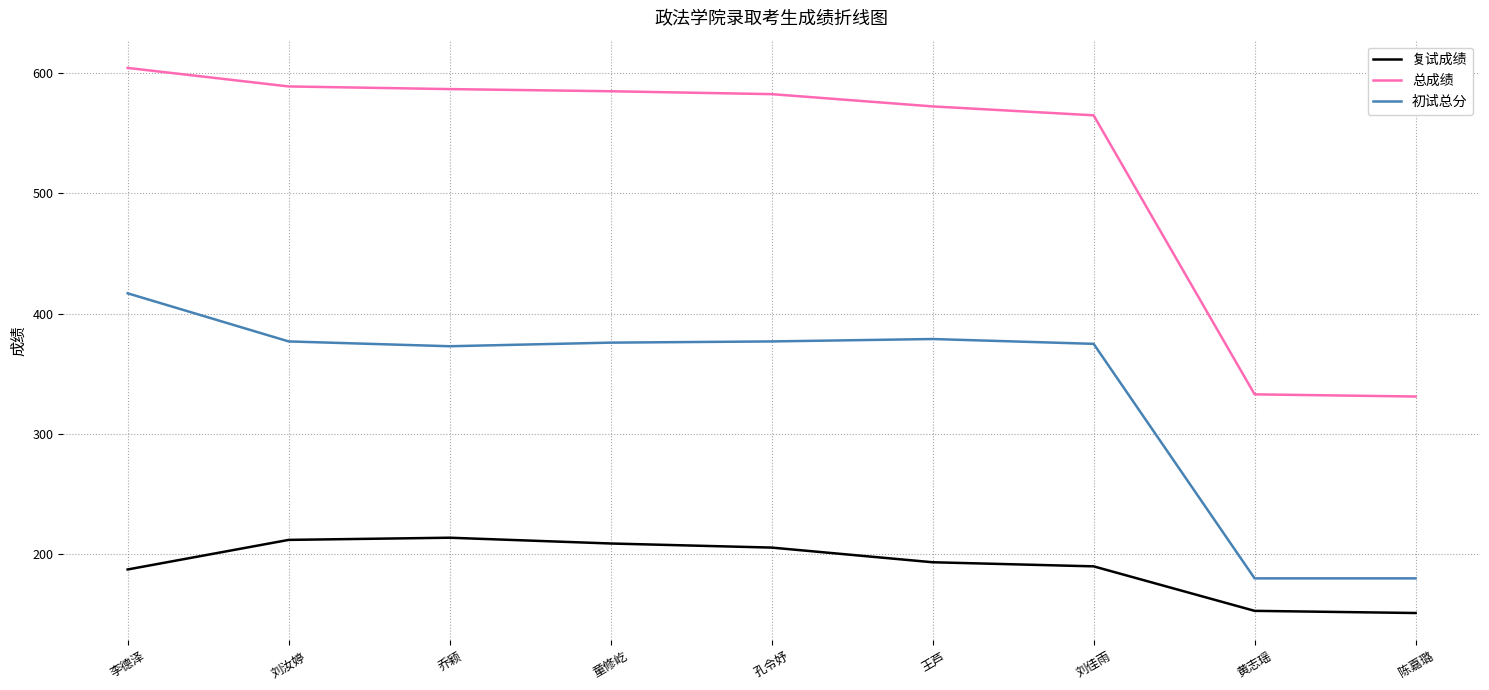

True or false: 初试总分 has a value of 377.0 at 孔令妤.

True